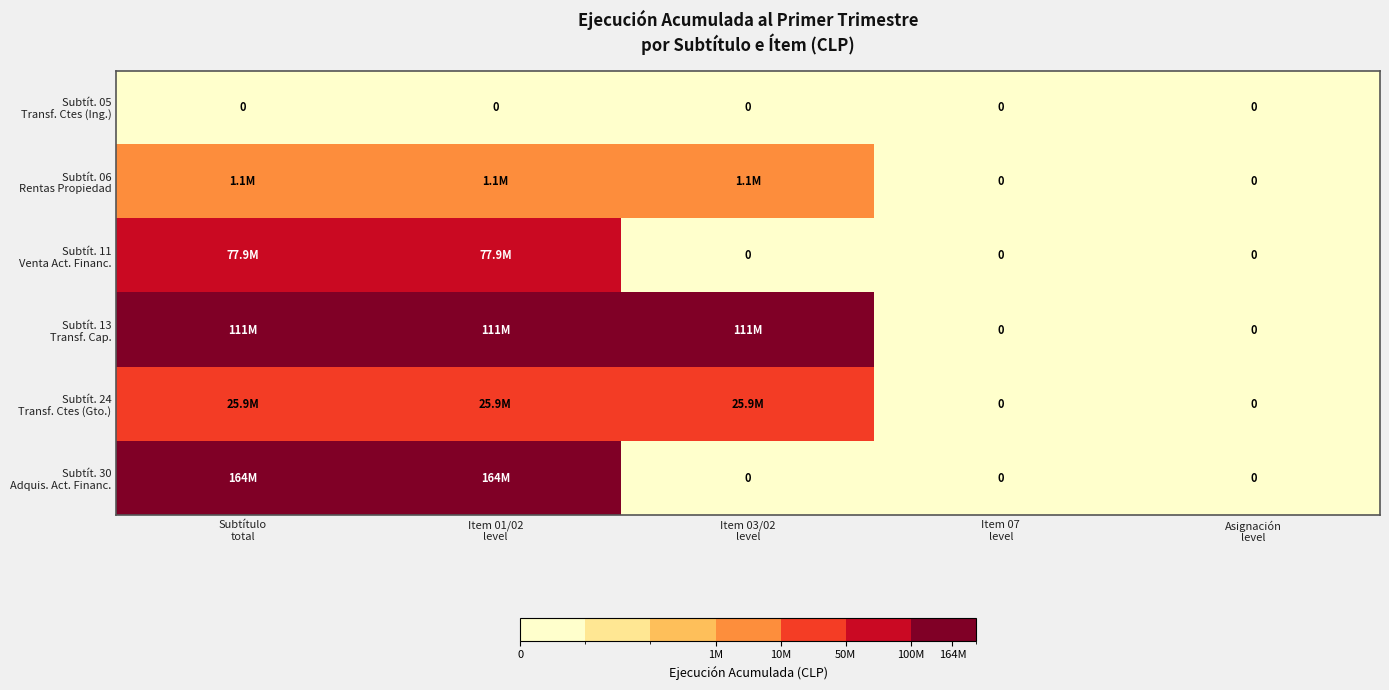

At how many categories does at least one series exceed 141293269?

2